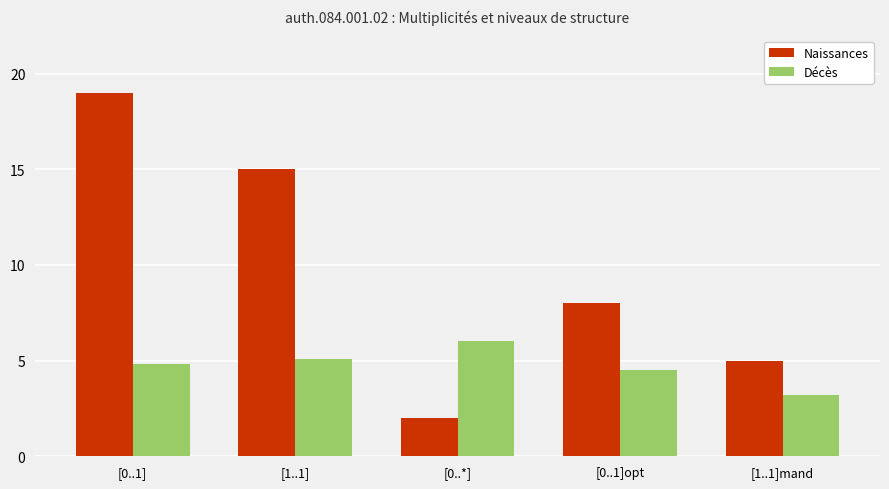

Rank the series by their maximum value, from highest to lowest.

Naissances, Décès